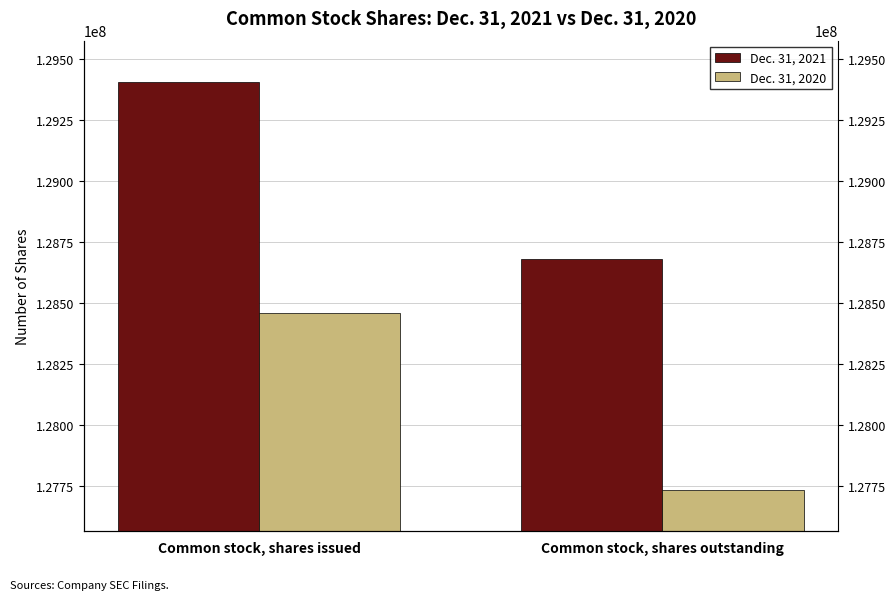

Is it true that Dec. 31, 2020 equals 128460381 at Common stock, shares issued?

True